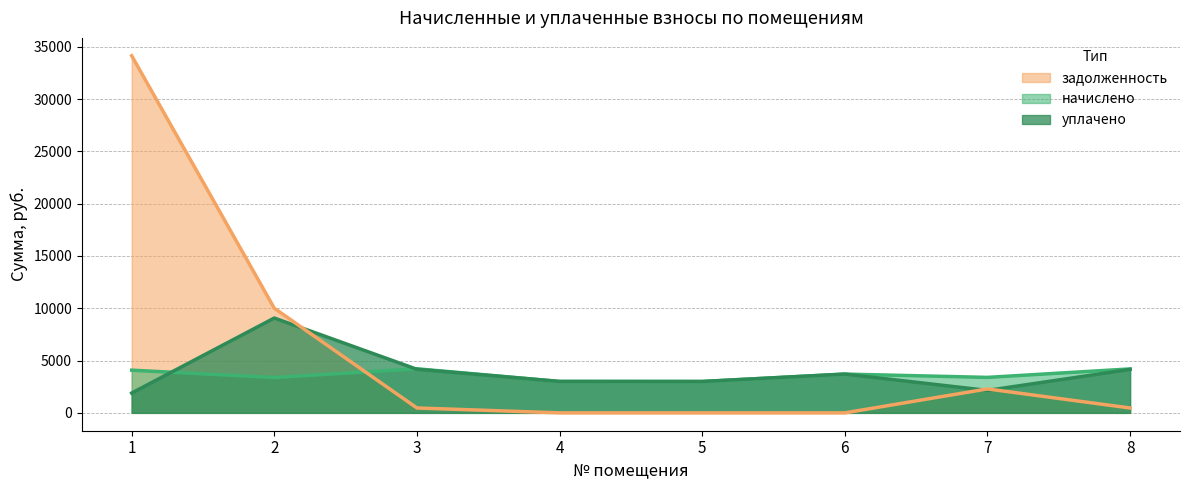

Between which two adjacent categories do задолженность and уплачено first intersect?

2 and 3